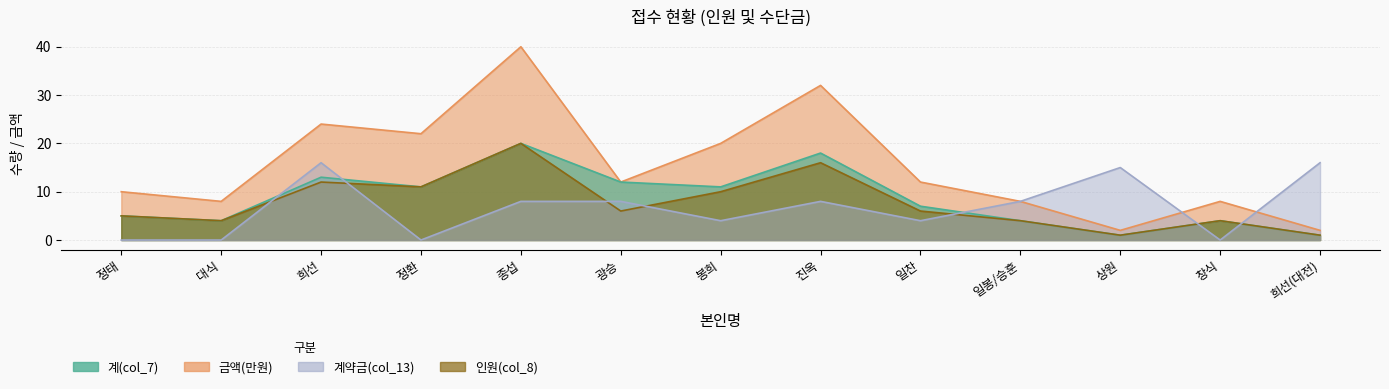

After their last crossing, which series has the higher values: 금액(col_10) or 계약금(col_13)?

계약금(col_13)